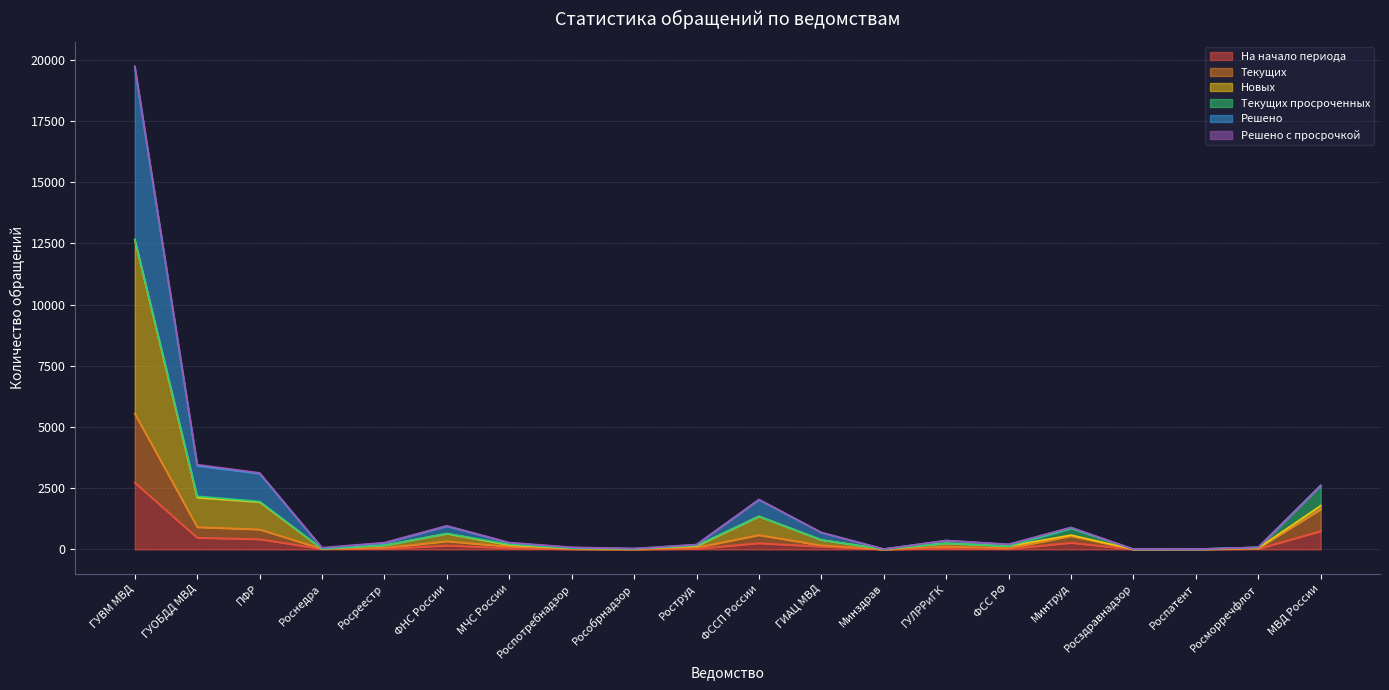

What is the difference between the solved_count values at Росздравнадзор and МВД России?

2602